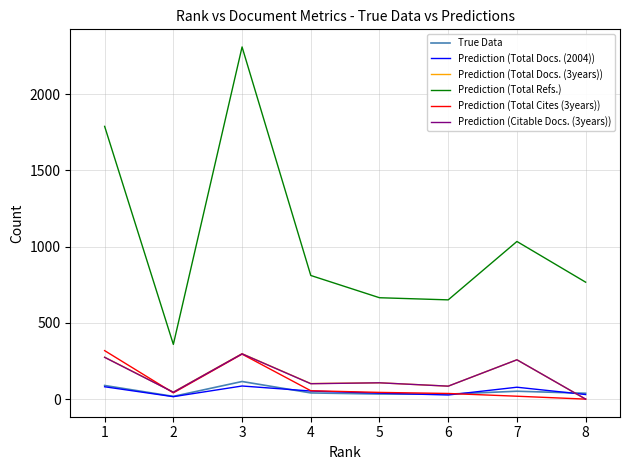

What is the lowest value of the Prediction (Total Refs.) series?

359.0